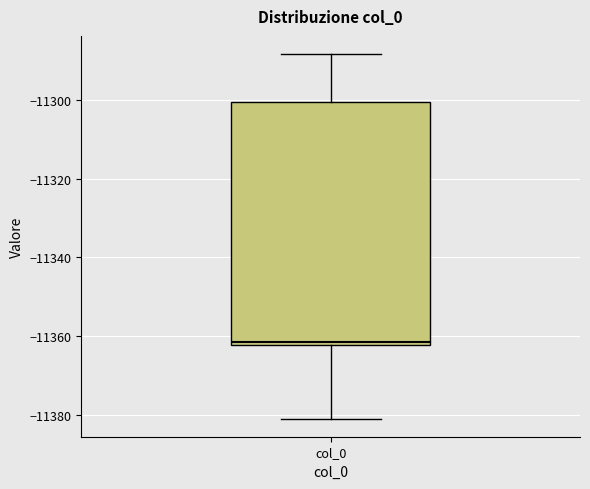

Read this box plot against the y-axis: the position of the median line, the range covered by the box, and the ends of both whiskers. The values are not printed on the chart, so give them approximately, as read against the axis.

median -11362 (just above the box's lower edge), box -11362 to -11300, whiskers -11380 to -11288